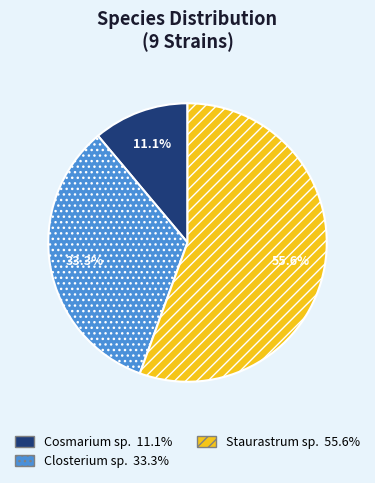

Does any single category account for the majority?

Yes